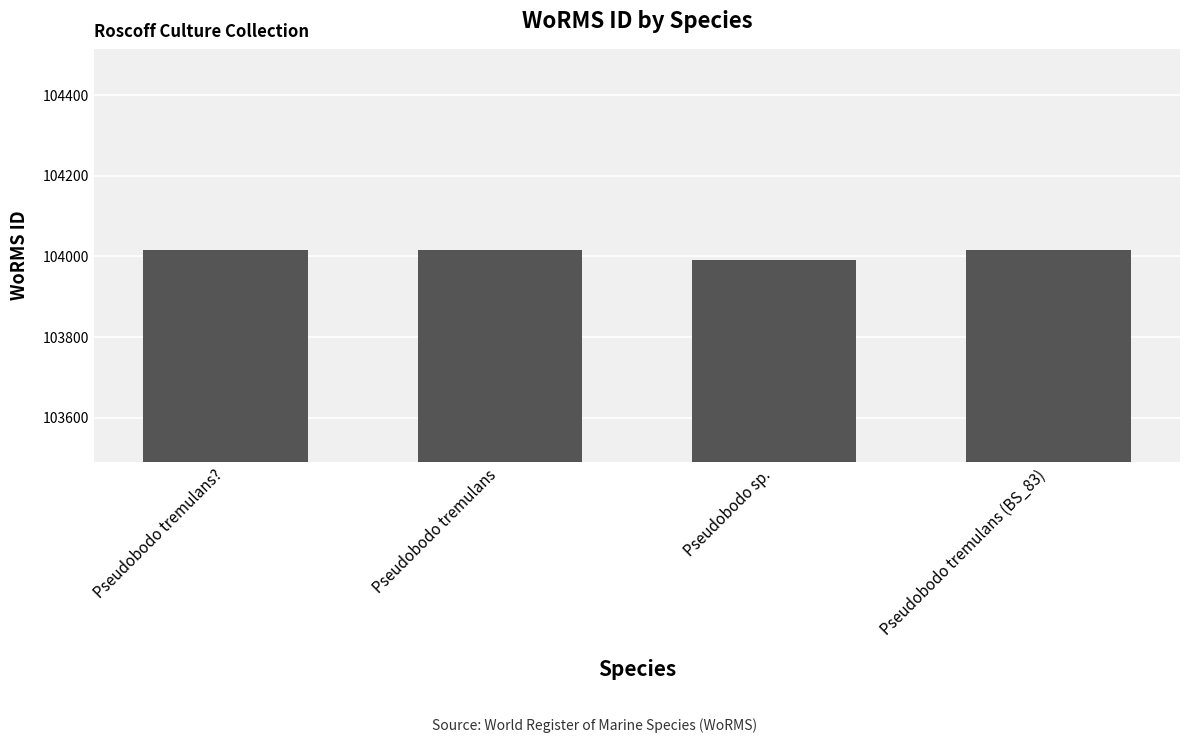

What is the ratio of the value at Pseudobodo sp. to the value at Pseudobodo tremulans??

1.0